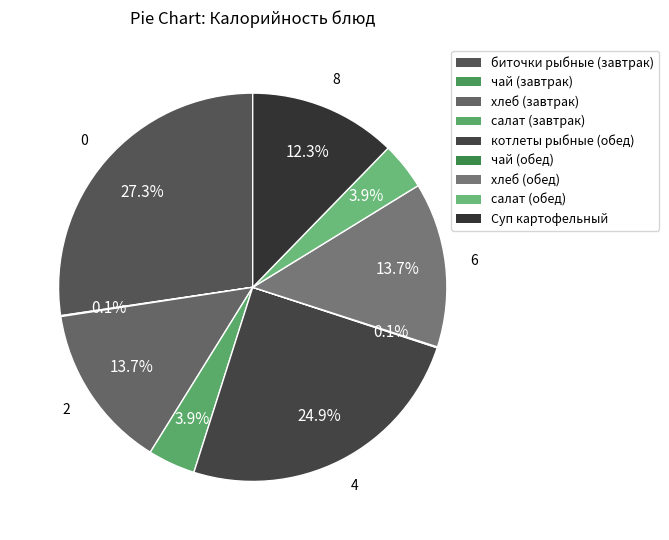

Is the sum of чай (обед) and салат (обед) greater than half?

No